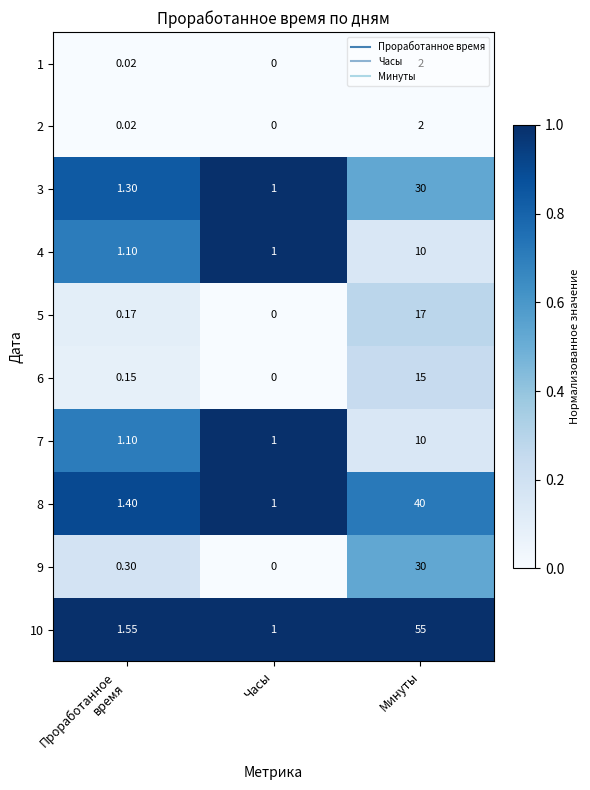

At which category is the sum across all series the highest?

Минуты